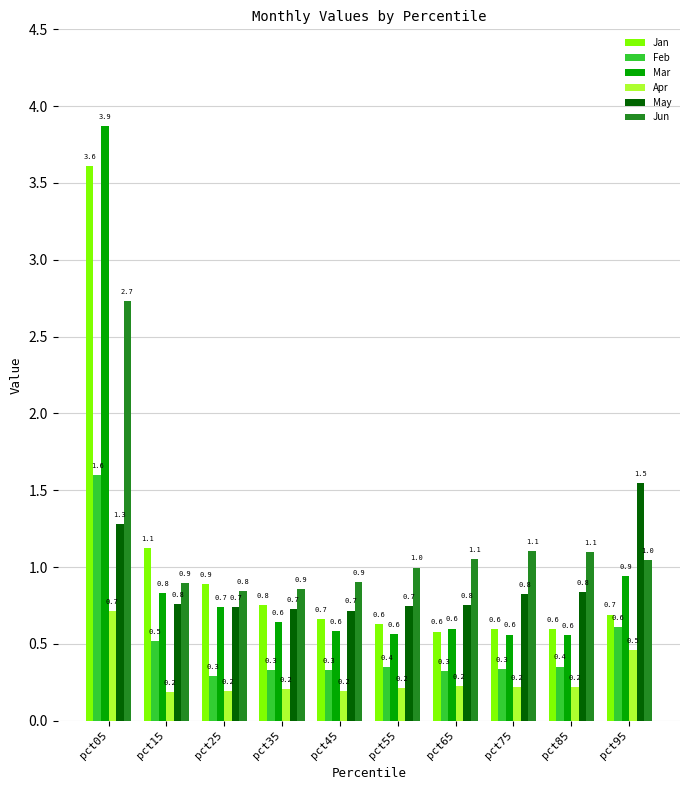

What is the spread (max minus min) of values at pct85?

0.9